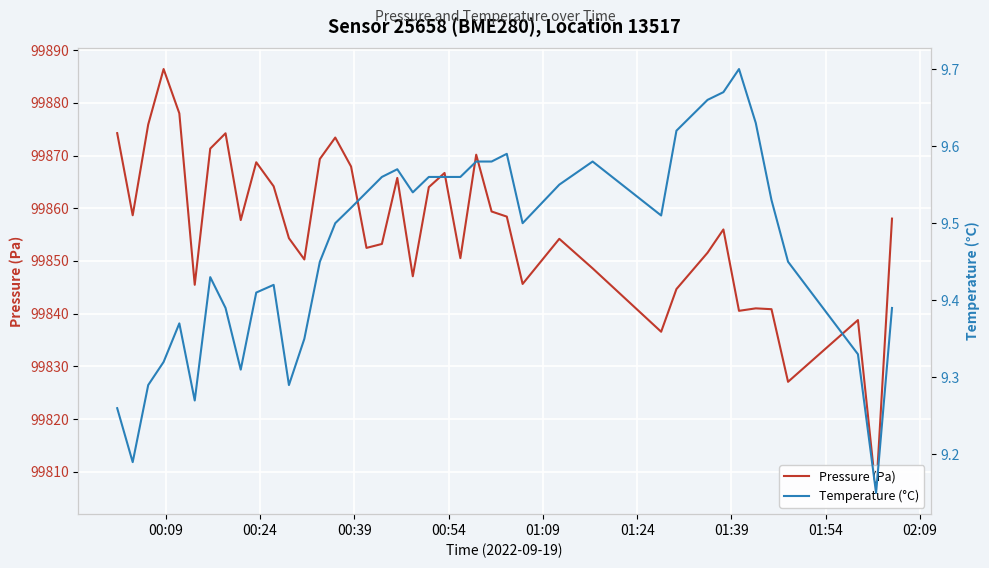

Which series has the widest spread of values?

Pressure (Pa)